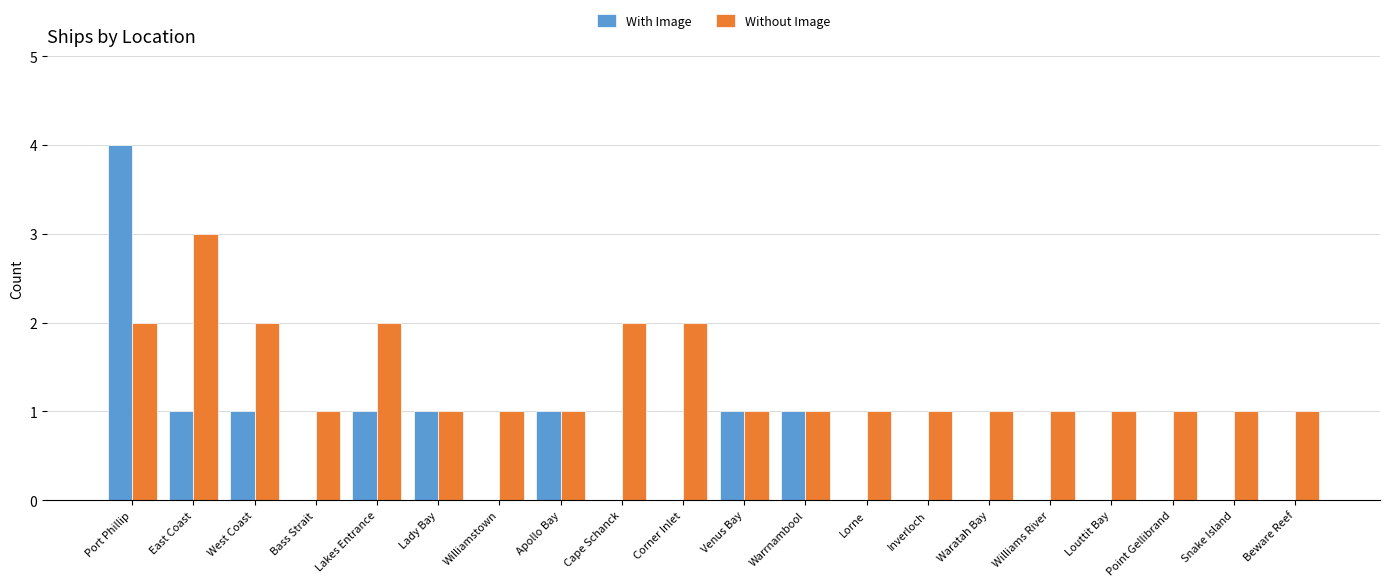

At which category is the sum across all series the highest?

Port Phillip